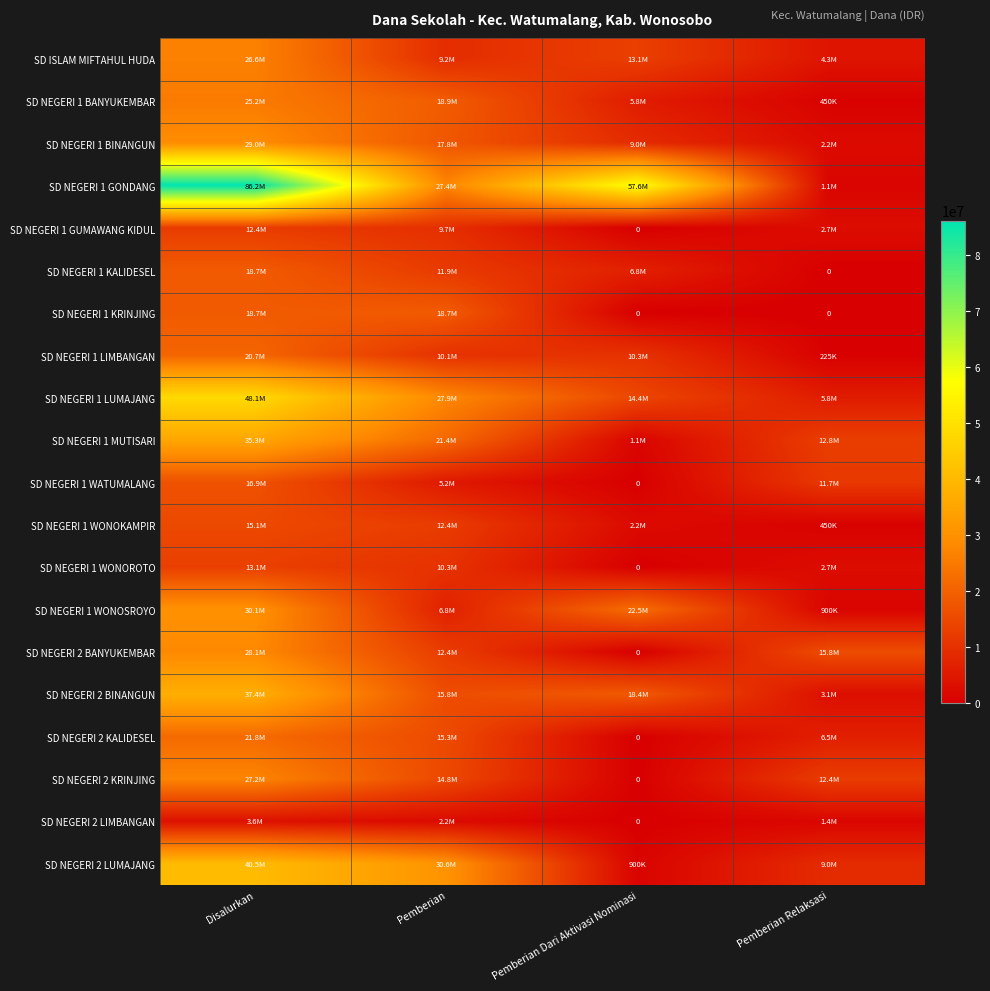

The SD NEGERI 1 KALIDESEL series shows 6750000 at Pemberian Dari Aktivasi Nominasi. True or false?

True